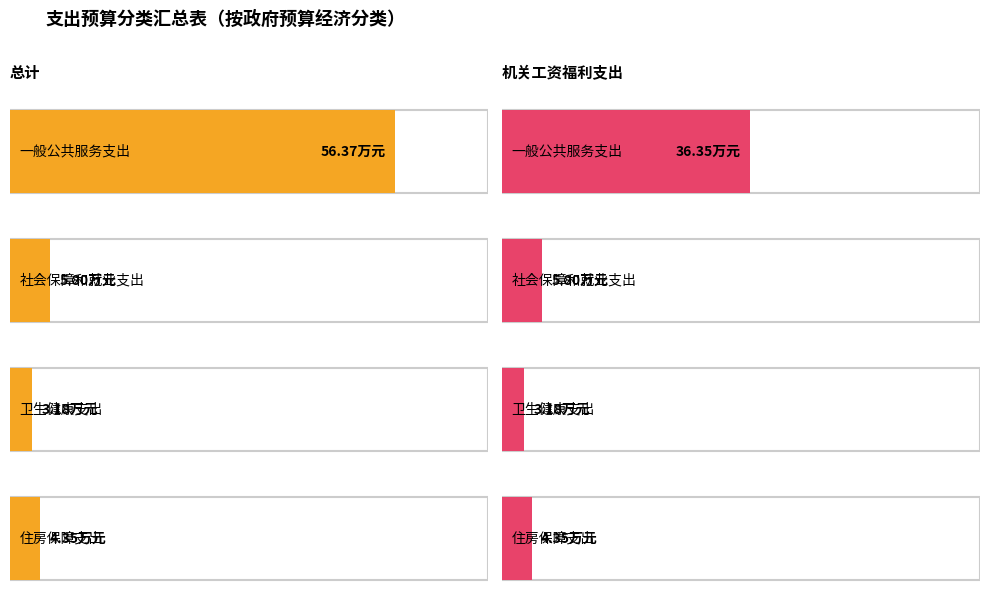

Which category has the lowest value in the 机关工资福利支出 series?

卫生健康支出